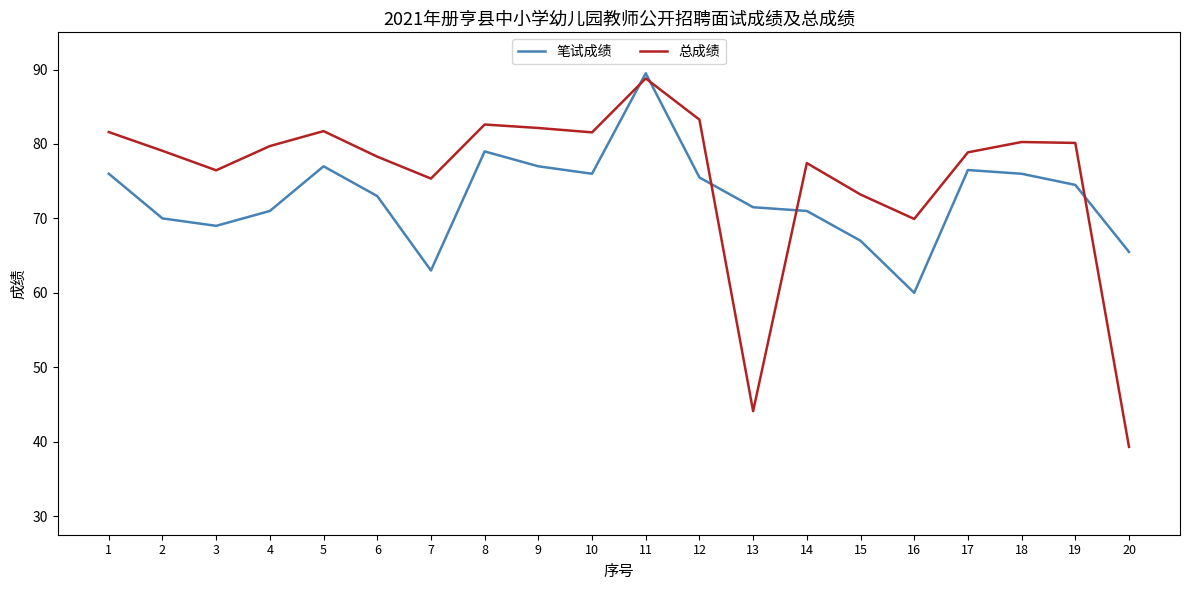

What is the average value of the 总成绩 series?

75.7